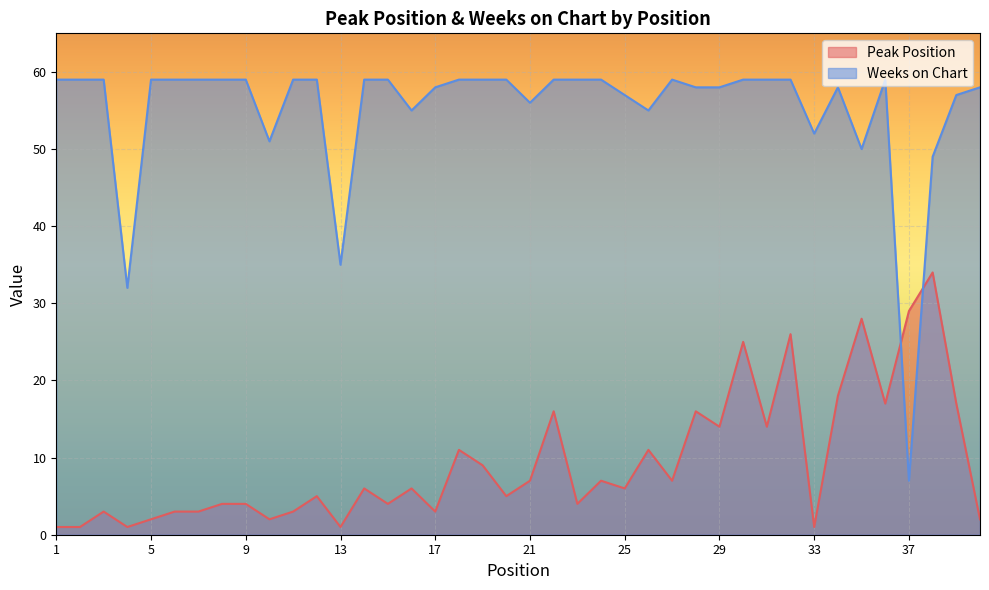

Where is Peak Position nearest to the value 17?

36